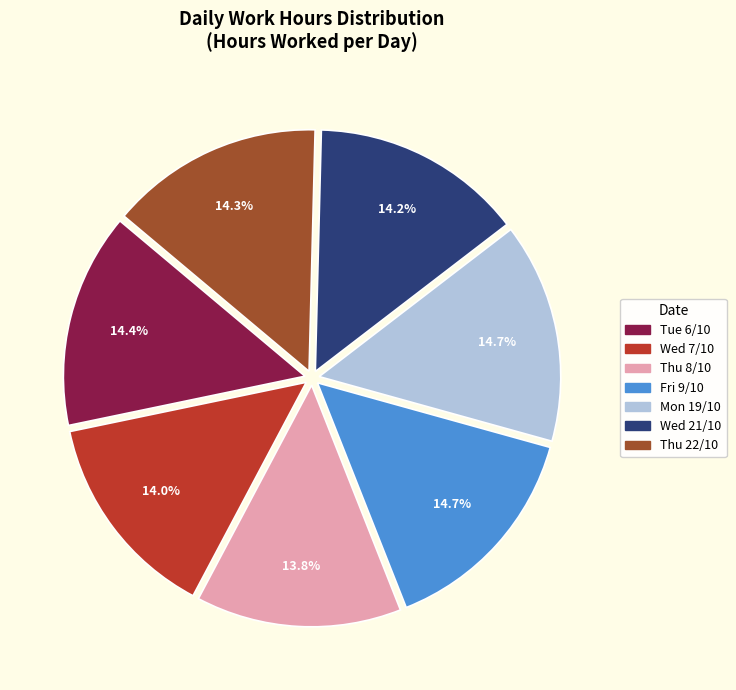

Is there a majority slice in this chart?

No